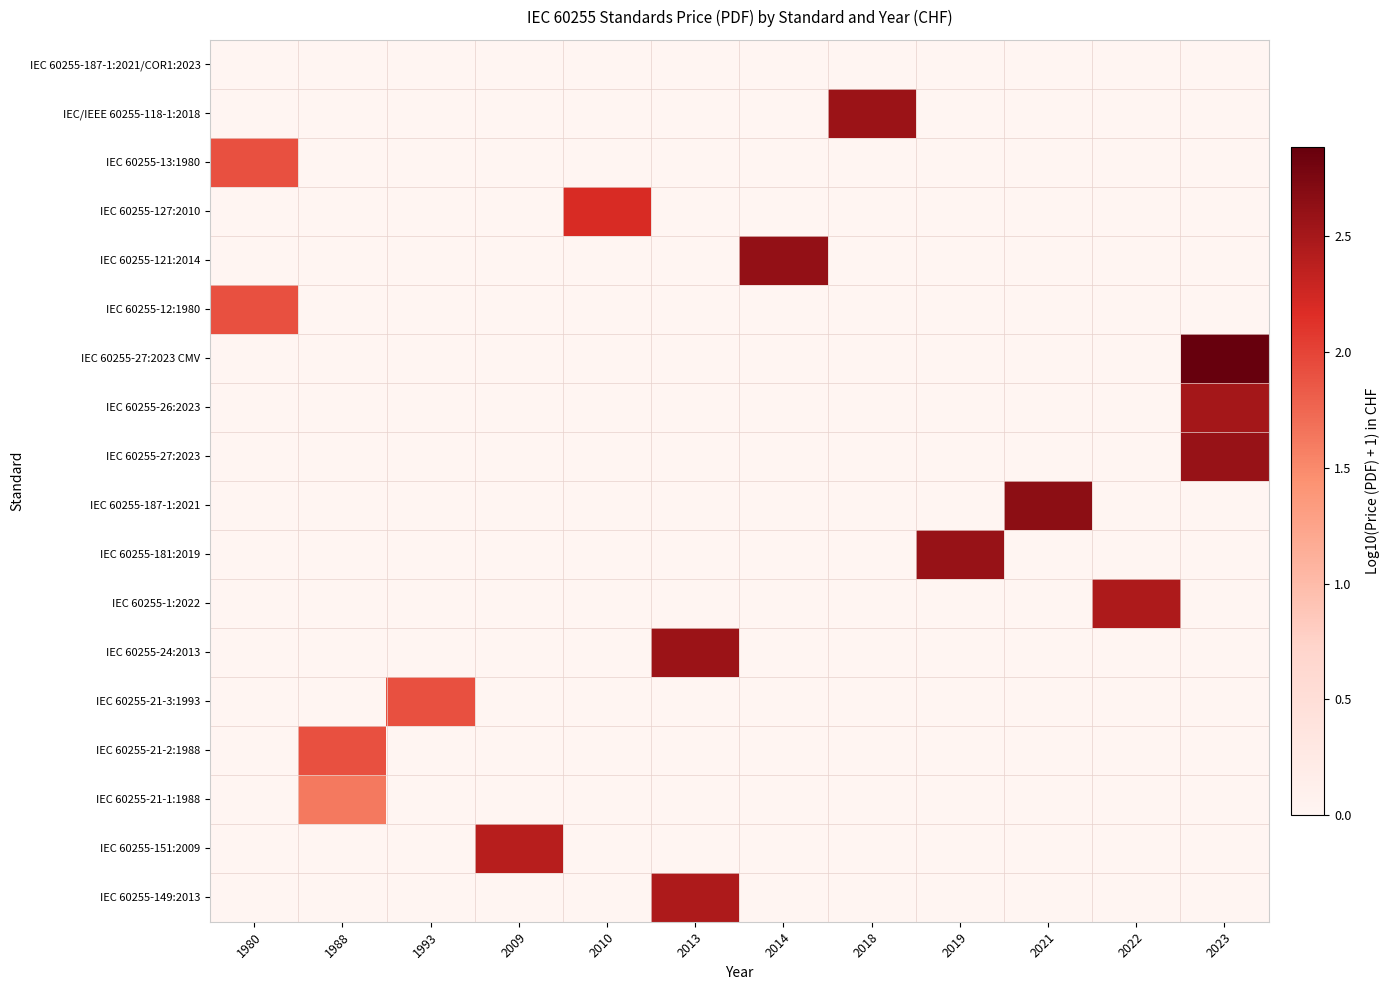

Reading right to left, what are all the values shown in this chart?

IEC 60255-187-1:2021/COR1:2023: 2023=0.0	2022=0.0	2021=0.0	2019=0.0	2018=0.0	2014=0.0	2013=0.0	2010=0.0	2009=0.0	1993=0.0	1988=0.0	1980=0.0
IEC/IEEE 60255-118-1:2018: 2023=0.0	2022=0.0	2021=0.0	2019=0.0	2018=2.6	2014=0.0	2013=0.0	2010=0.0	2009=0.0	1993=0.0	1988=0.0	1980=0.0
IEC 60255-13:1980: 2023=0.0	2022=0.0	2021=0.0	2019=0.0	2018=0.0	2014=0.0	2013=0.0	2010=0.0	2009=0.0	1993=0.0	1988=0.0	1980=1.9
IEC 60255-127:2010: 2023=0.0	2022=0.0	2021=0.0	2019=0.0	2018=0.0	2014=0.0	2013=0.0	2010=2.2	2009=0.0	1993=0.0	1988=0.0	1980=0.0
IEC 60255-121:2014: 2023=0.0	2022=0.0	2021=0.0	2019=0.0	2018=0.0	2014=2.6	2013=0.0	2010=0.0	2009=0.0	1993=0.0	1988=0.0	1980=0.0
IEC 60255-12:1980: 2023=0.0	2022=0.0	2021=0.0	2019=0.0	2018=0.0	2014=0.0	2013=0.0	2010=0.0	2009=0.0	1993=0.0	1988=0.0	1980=1.9
IEC 60255-27:2023 CMV: 2023=2.9	2022=0.0	2021=0.0	2019=0.0	2018=0.0	2014=0.0	2013=0.0	2010=0.0	2009=0.0	1993=0.0	1988=0.0	1980=0.0
IEC 60255-26:2023: 2023=2.5	2022=0.0	2021=0.0	2019=0.0	2018=0.0	2014=0.0	2013=0.0	2010=0.0	2009=0.0	1993=0.0	1988=0.0	1980=0.0
IEC 60255-27:2023: 2023=2.6	2022=0.0	2021=0.0	2019=0.0	2018=0.0	2014=0.0	2013=0.0	2010=0.0	2009=0.0	1993=0.0	1988=0.0	1980=0.0
IEC 60255-187-1:2021: 2023=0.0	2022=0.0	2021=2.7	2019=0.0	2018=0.0	2014=0.0	2013=0.0	2010=0.0	2009=0.0	1993=0.0	1988=0.0	1980=0.0
IEC 60255-181:2019: 2023=0.0	2022=0.0	2021=0.0	2019=2.6	2018=0.0	2014=0.0	2013=0.0	2010=0.0	2009=0.0	1993=0.0	1988=0.0	1980=0.0
IEC 60255-1:2022: 2023=0.0	2022=2.4	2021=0.0	2019=0.0	2018=0.0	2014=0.0	2013=0.0	2010=0.0	2009=0.0	1993=0.0	1988=0.0	1980=0.0
IEC 60255-24:2013: 2023=0.0	2022=0.0	2021=0.0	2019=0.0	2018=0.0	2014=0.0	2013=2.6	2010=0.0	2009=0.0	1993=0.0	1988=0.0	1980=0.0
IEC 60255-21-3:1993: 2023=0.0	2022=0.0	2021=0.0	2019=0.0	2018=0.0	2014=0.0	2013=0.0	2010=0.0	2009=0.0	1993=1.9	1988=0.0	1980=0.0
IEC 60255-21-2:1988: 2023=0.0	2022=0.0	2021=0.0	2019=0.0	2018=0.0	2014=0.0	2013=0.0	2010=0.0	2009=0.0	1993=0.0	1988=1.9	1980=0.0
IEC 60255-21-1:1988: 2023=0.0	2022=0.0	2021=0.0	2019=0.0	2018=0.0	2014=0.0	2013=0.0	2010=0.0	2009=0.0	1993=0.0	1988=1.6	1980=0.0
IEC 60255-151:2009: 2023=0.0	2022=0.0	2021=0.0	2019=0.0	2018=0.0	2014=0.0	2013=0.0	2010=0.0	2009=2.4	1993=0.0	1988=0.0	1980=0.0
IEC 60255-149:2013: 2023=0.0	2022=0.0	2021=0.0	2019=0.0	2018=0.0	2014=0.0	2013=2.4	2010=0.0	2009=0.0	1993=0.0	1988=0.0	1980=0.0